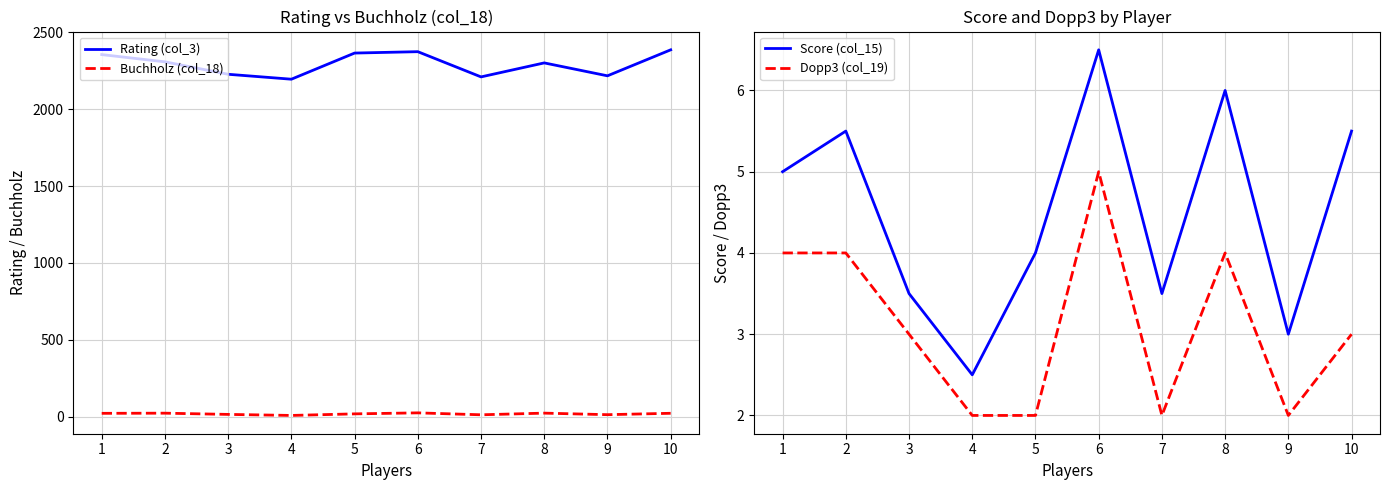

The value of Buchholz (col_18) at 4 is 8.5. True or false?

True